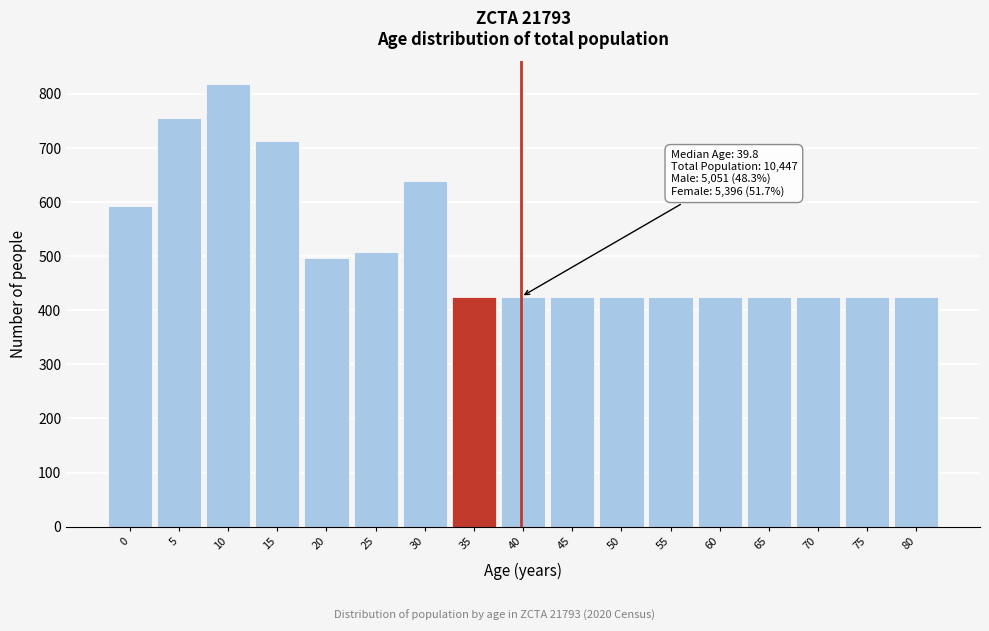

Reading left to right, list all the values displayed in this chart.

592	755	819	712	496	508	638	425	425	425	425	425	425	425	425	425	425